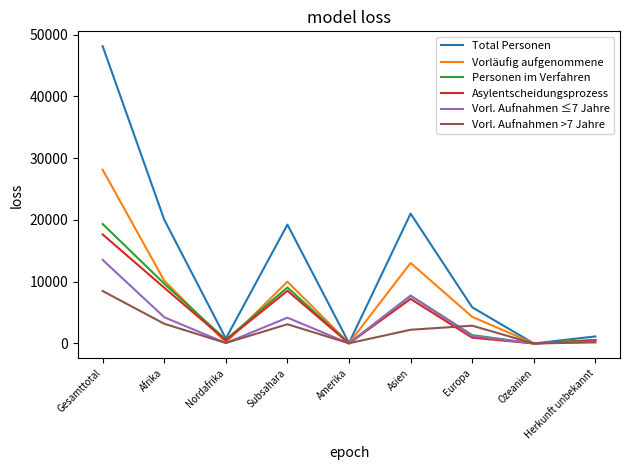

The value of Personen im Verfahren at Herkunft unbekannt is 550. True or false?

True